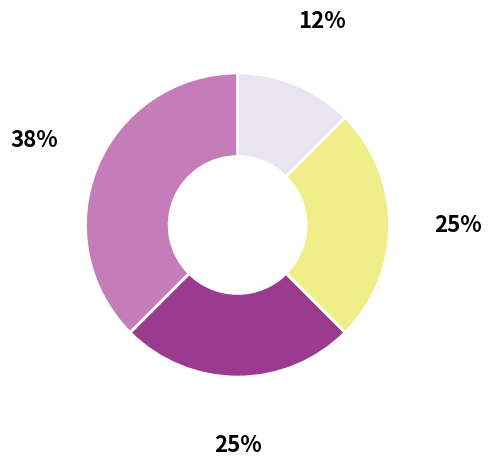

To the nearest percent, what is the average slice percentage?

25%